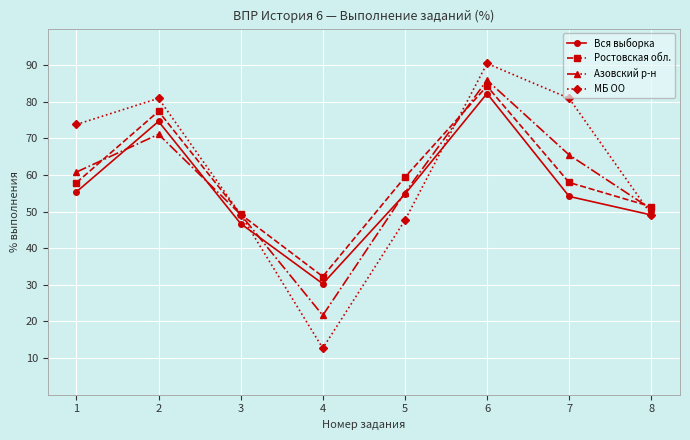

How many distinct data groups are displayed?

4